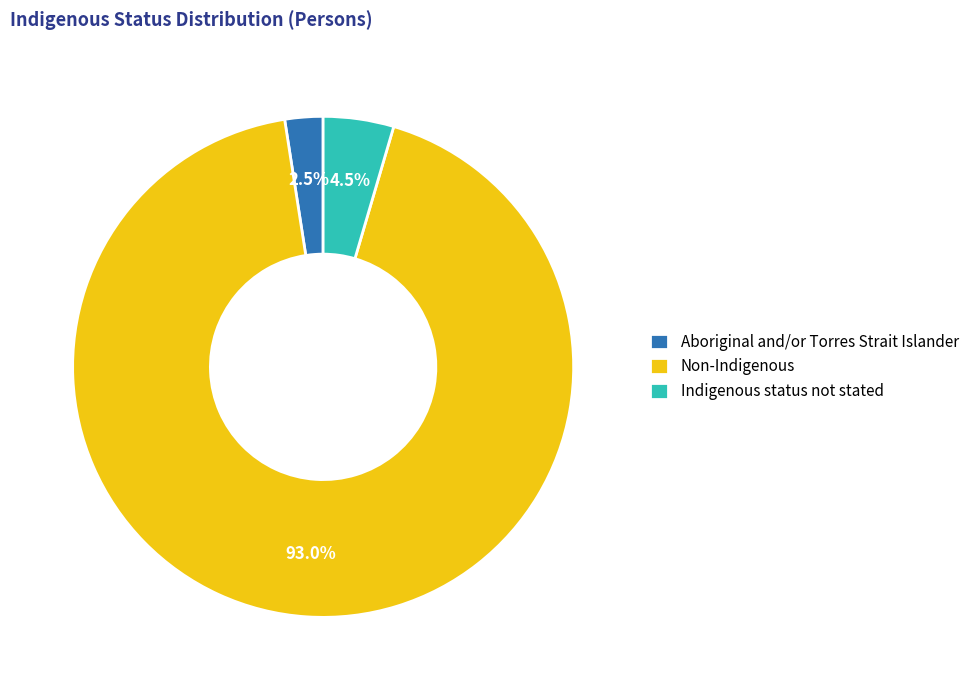

To the nearest percent, what percentage of the pie is Non-Indigenous?

93%